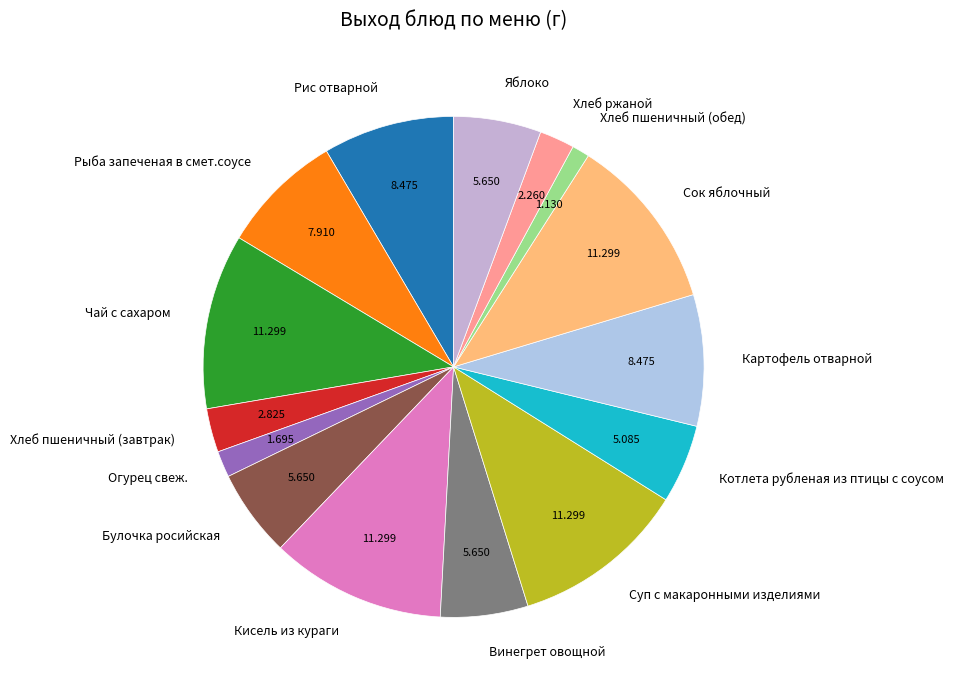

What is the smallest slice in the pie chart?

Хлеб пшеничный (обед)